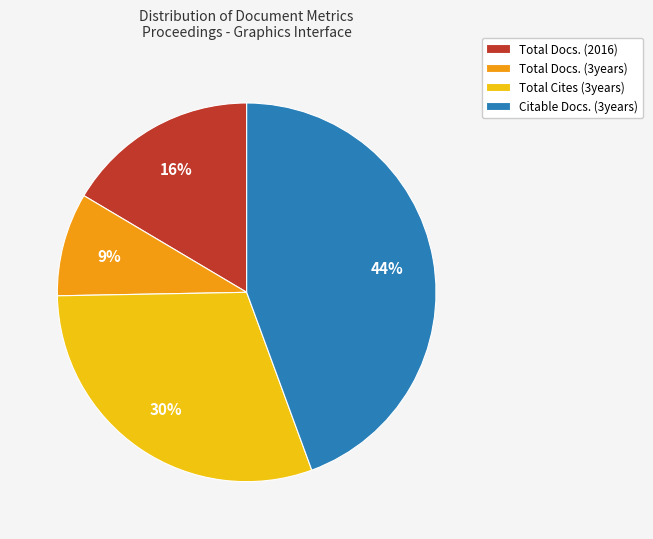

To the nearest percent, what percentage of the pie is Total Docs. (2016)?

16%